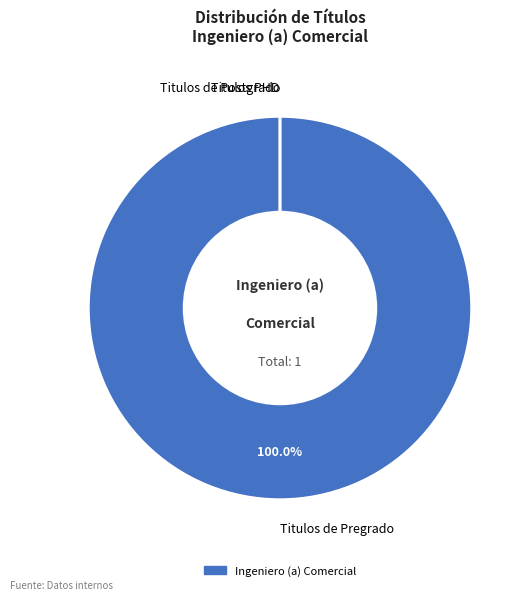

Does Titulos PHD account for over 50% of the chart?

No